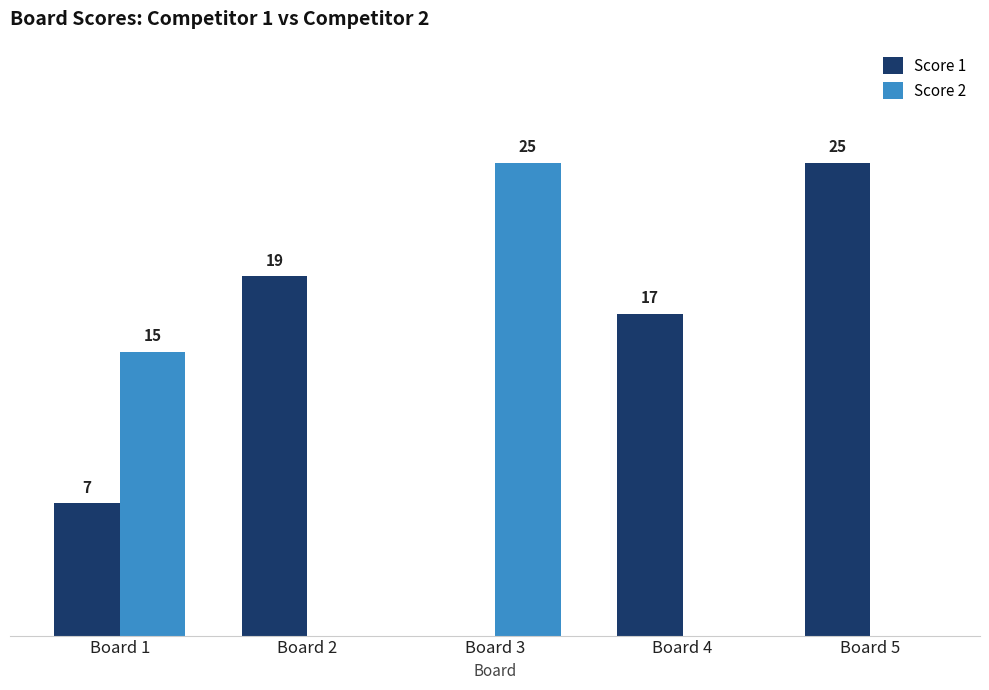

At which label does Score 1 first exceed 17?

Board 2